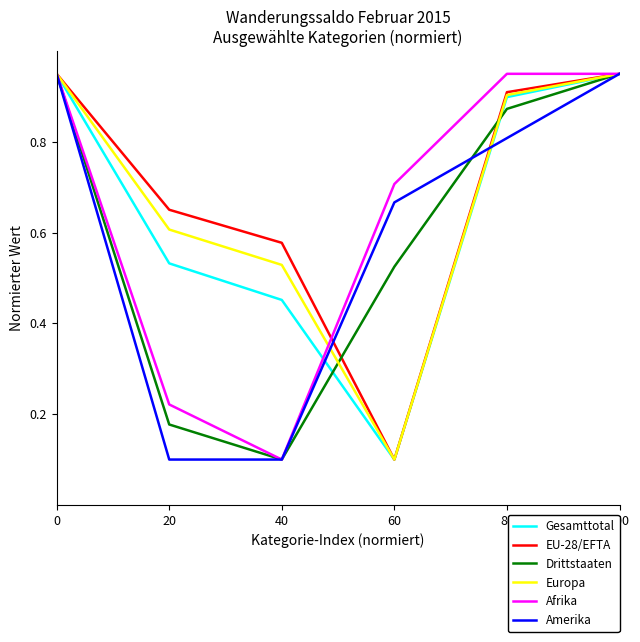

Is it true that Europa equals 0.1 at 60?

True